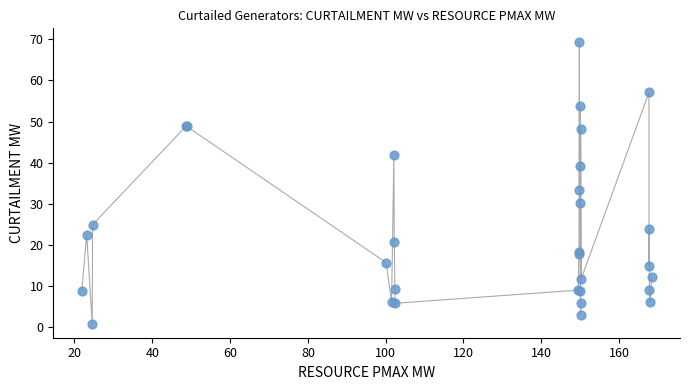

What Y value in the scatter plot is closest to 35?

33.2